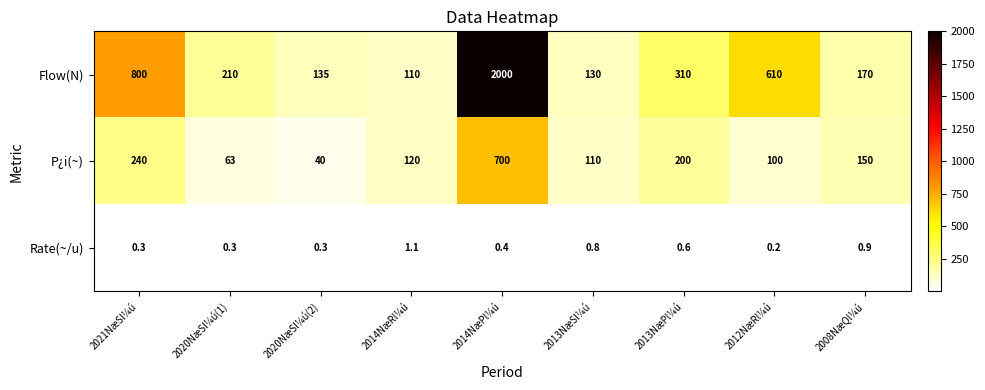

Count the number of categories in the chart.

9